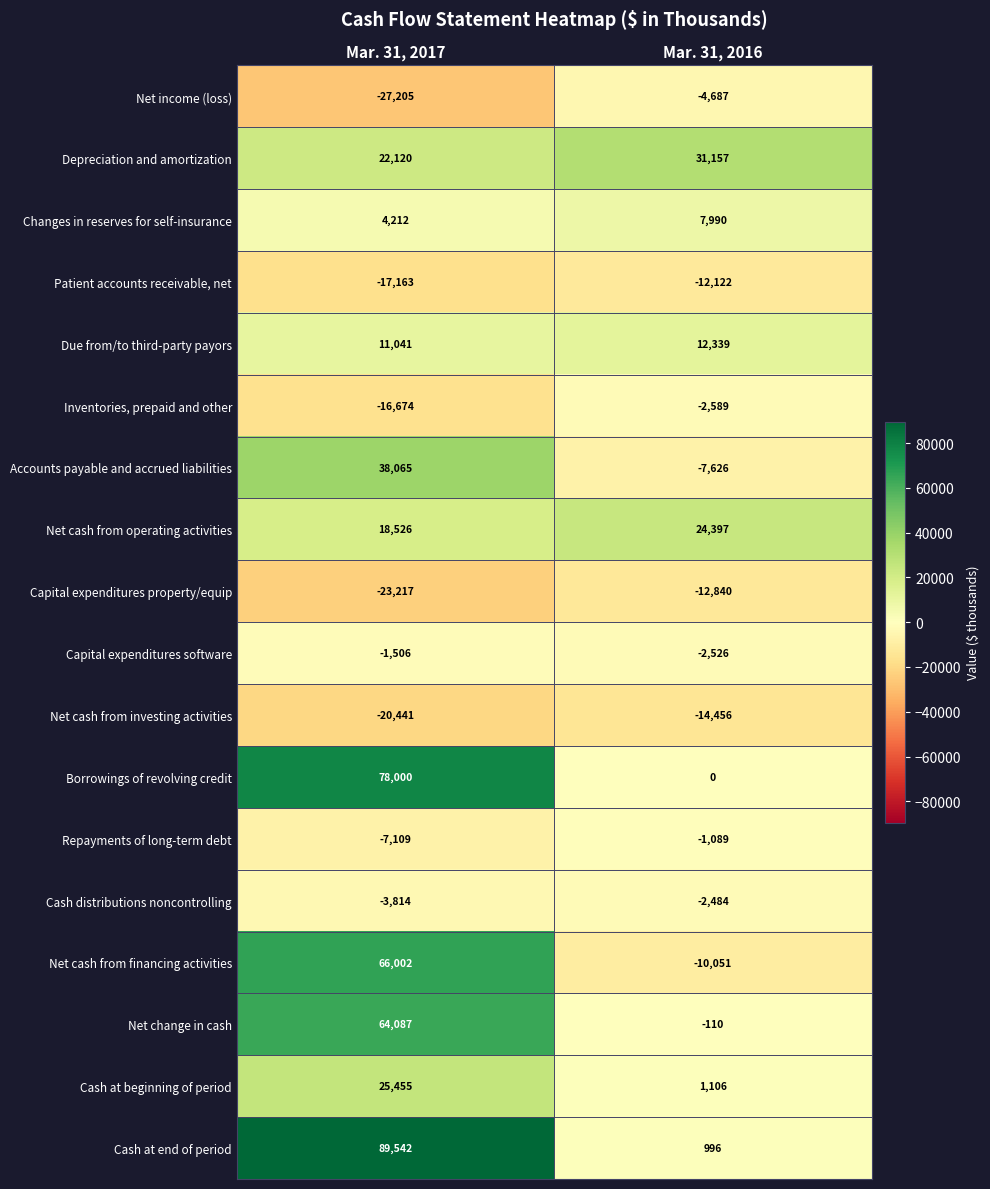

True or false: Net cash from financing activities has a value of 107471 at Mar. 31, 2017.

False